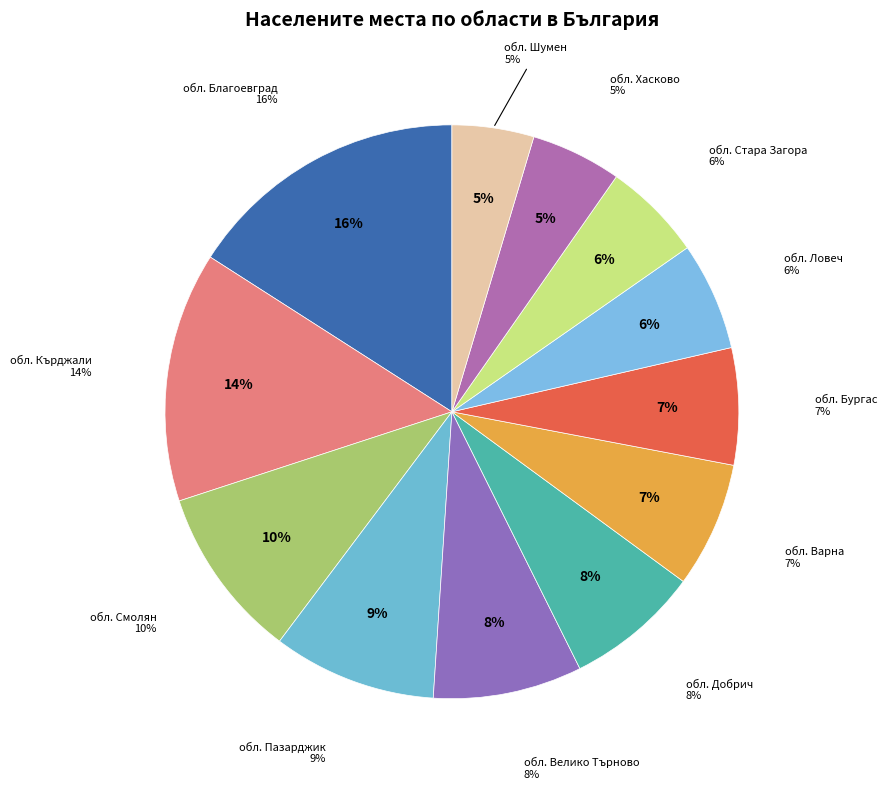

Does any single category account for the majority?

No